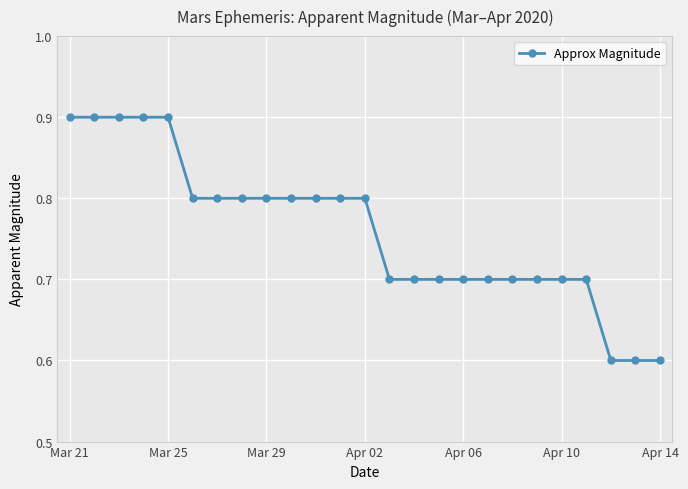

What is the value of the 1st point from the left?

0.9